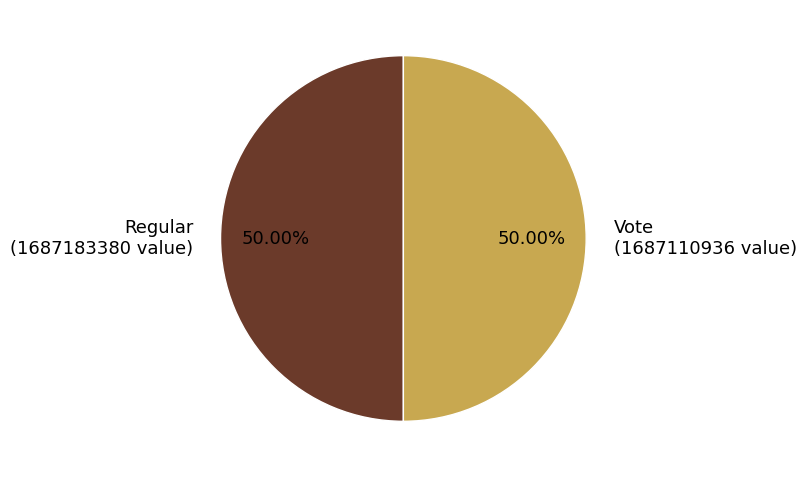

To the nearest percent, what is the combined percentage of Vote and Regular?

100%